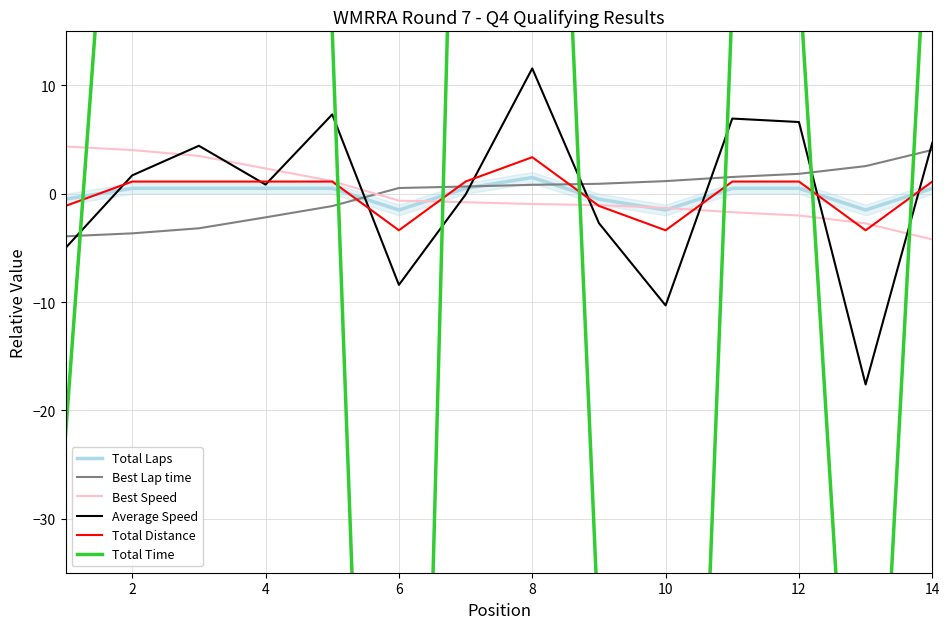

At how many categories does at least one series exceed 61?

4